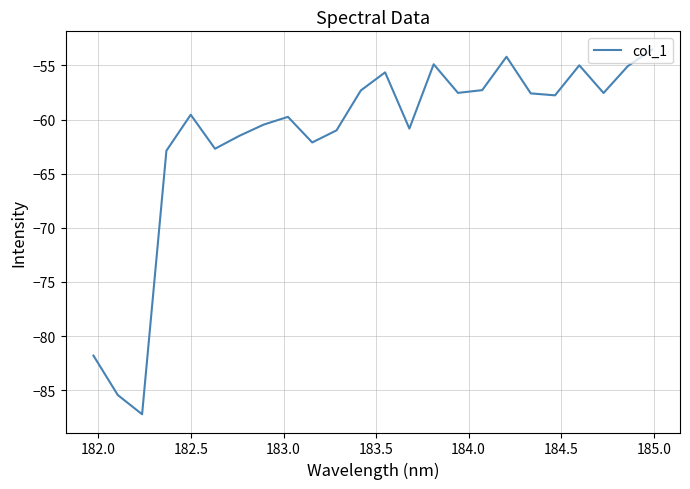

What is the minimum value shown in the chart?

-87.2